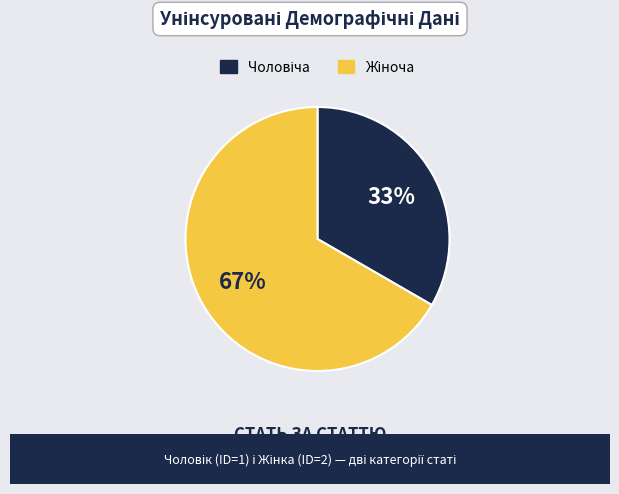

To the nearest percent, what is the average slice percentage?

50%